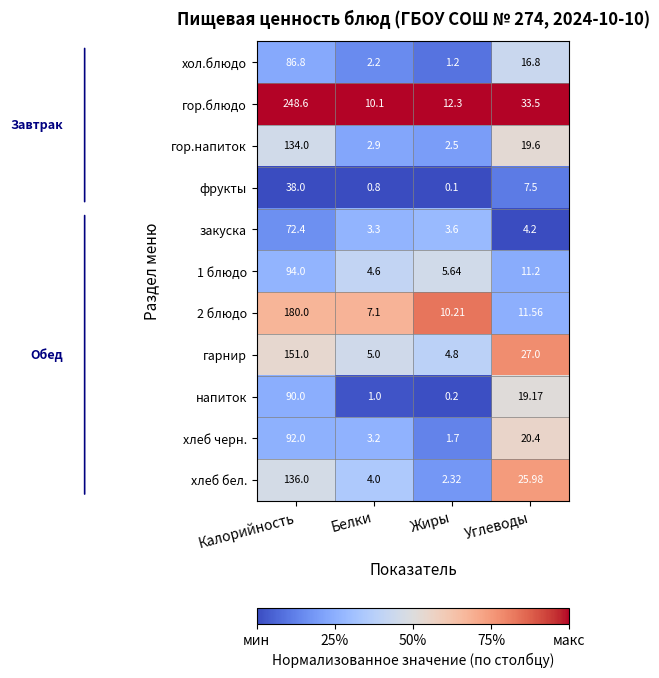

Which category has the highest value across all series?

Калорийность